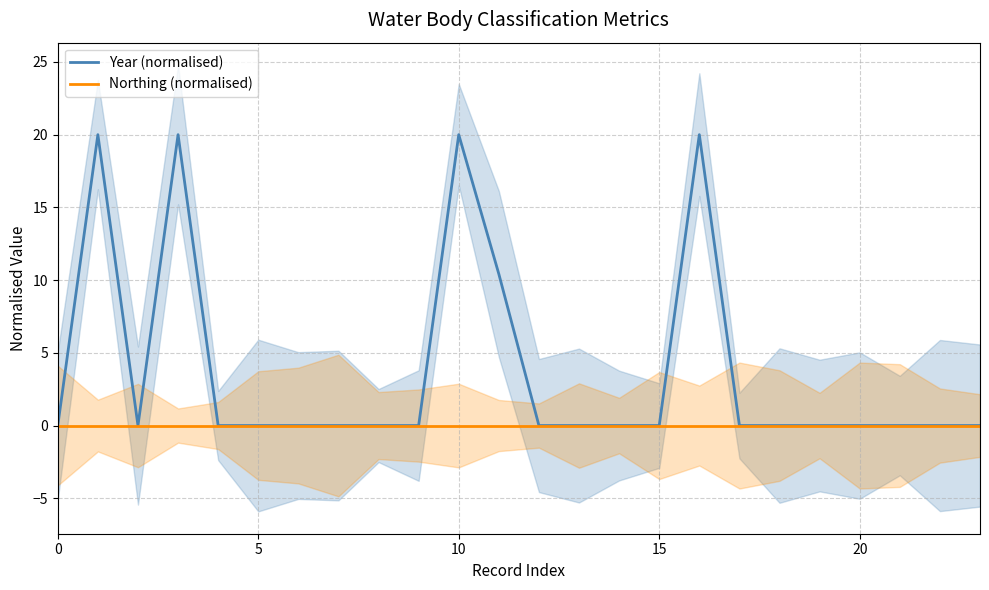

Reading right to left, extract all data points from this chart.

Year (normalised): 0.0	0.0	0.0	0.0	0.0	0.0	0.0	20.0	0.0	0.0	0.0	0.0	10.4	20.0	0.0	0.0	0.0	0.0	0.0	0.0	20.0	0.0	20.0	0.0
Northing (normalised): 0.0	0.0	0.0	0.0	0.0	0.0	0.0	0.0	0.0	0.0	0.0	0.0	0.0	0.0	0.0	0.0	0.0	0.0	0.0	0.0	0.0	0.0	0.0	0.0